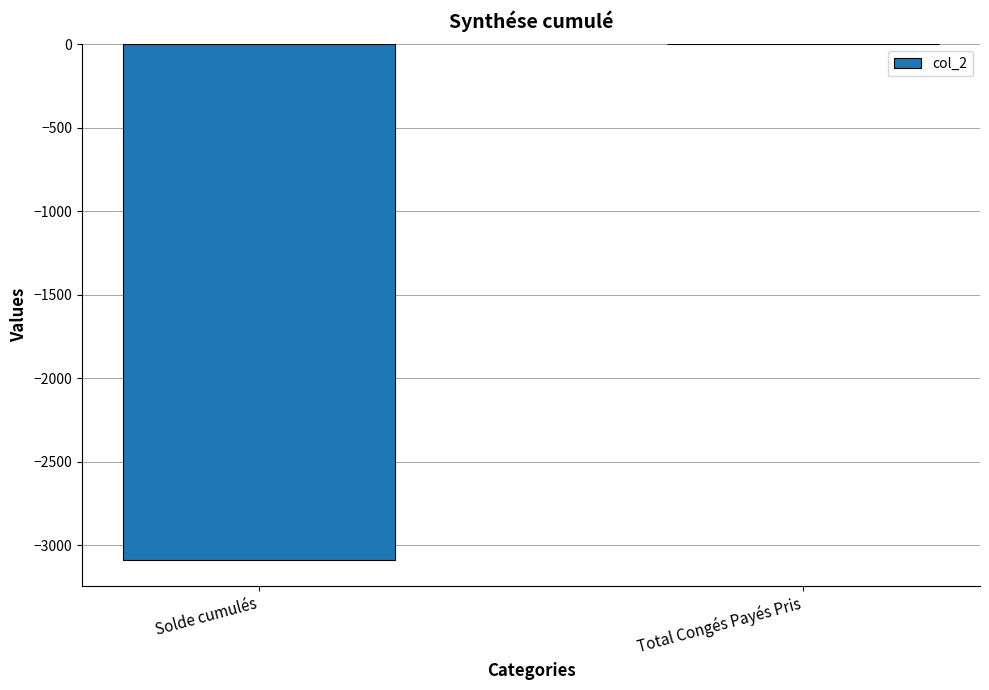

Is it true that the value at Total Congés Payés Pris is 0.0?

True